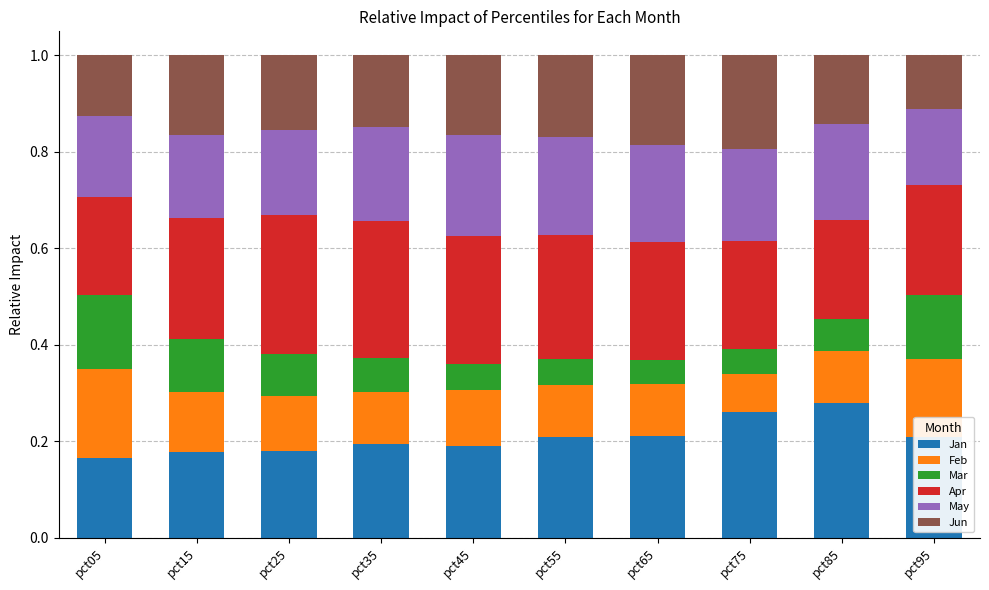

What is the total value across all series at pct25?

1.0